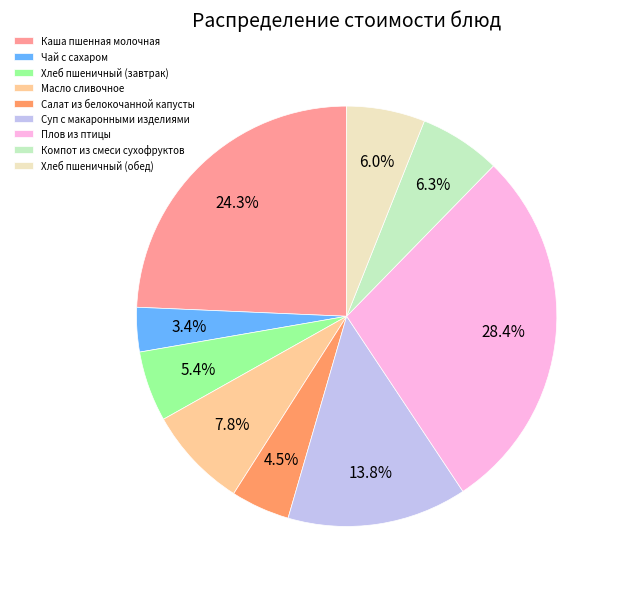

What is the largest slice in the pie chart?

Плов из птицы